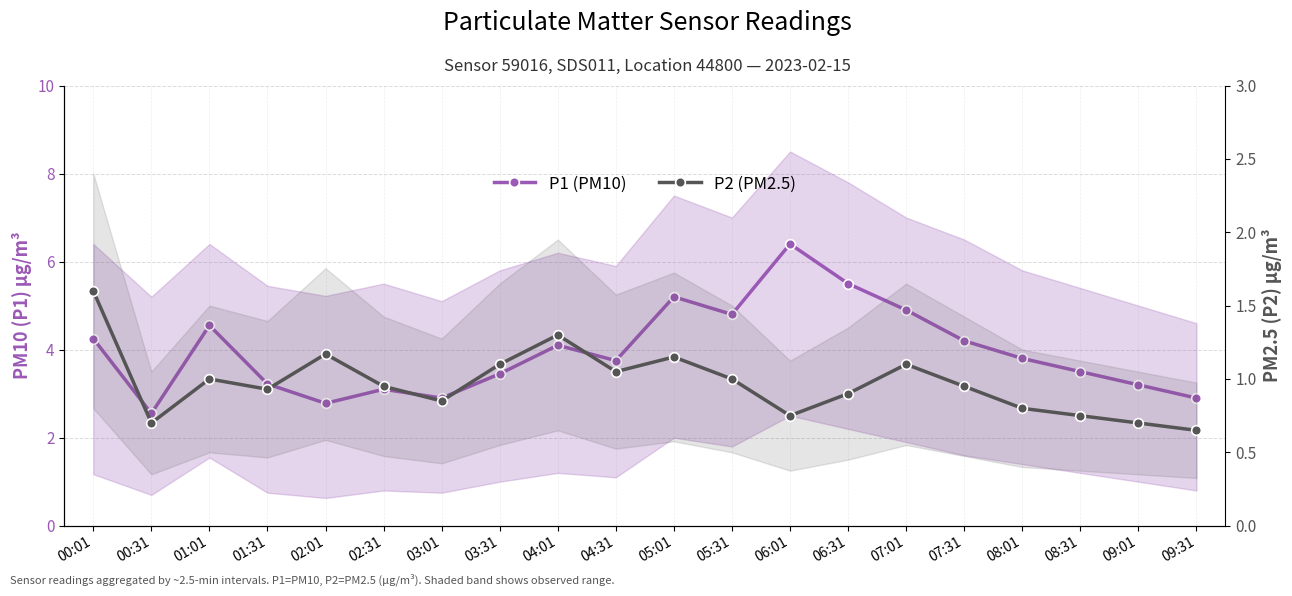

The value of P1 (PM10) at 07:01 is 2.5. True or false?

False